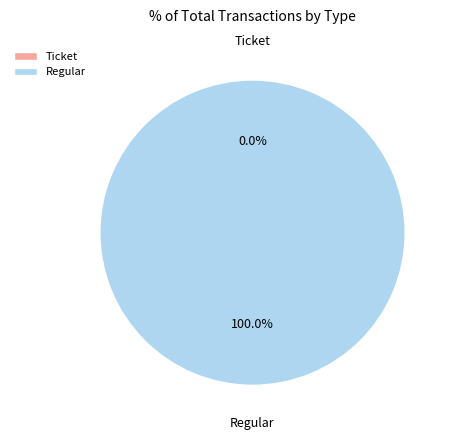

How many segments does this pie chart have?

2